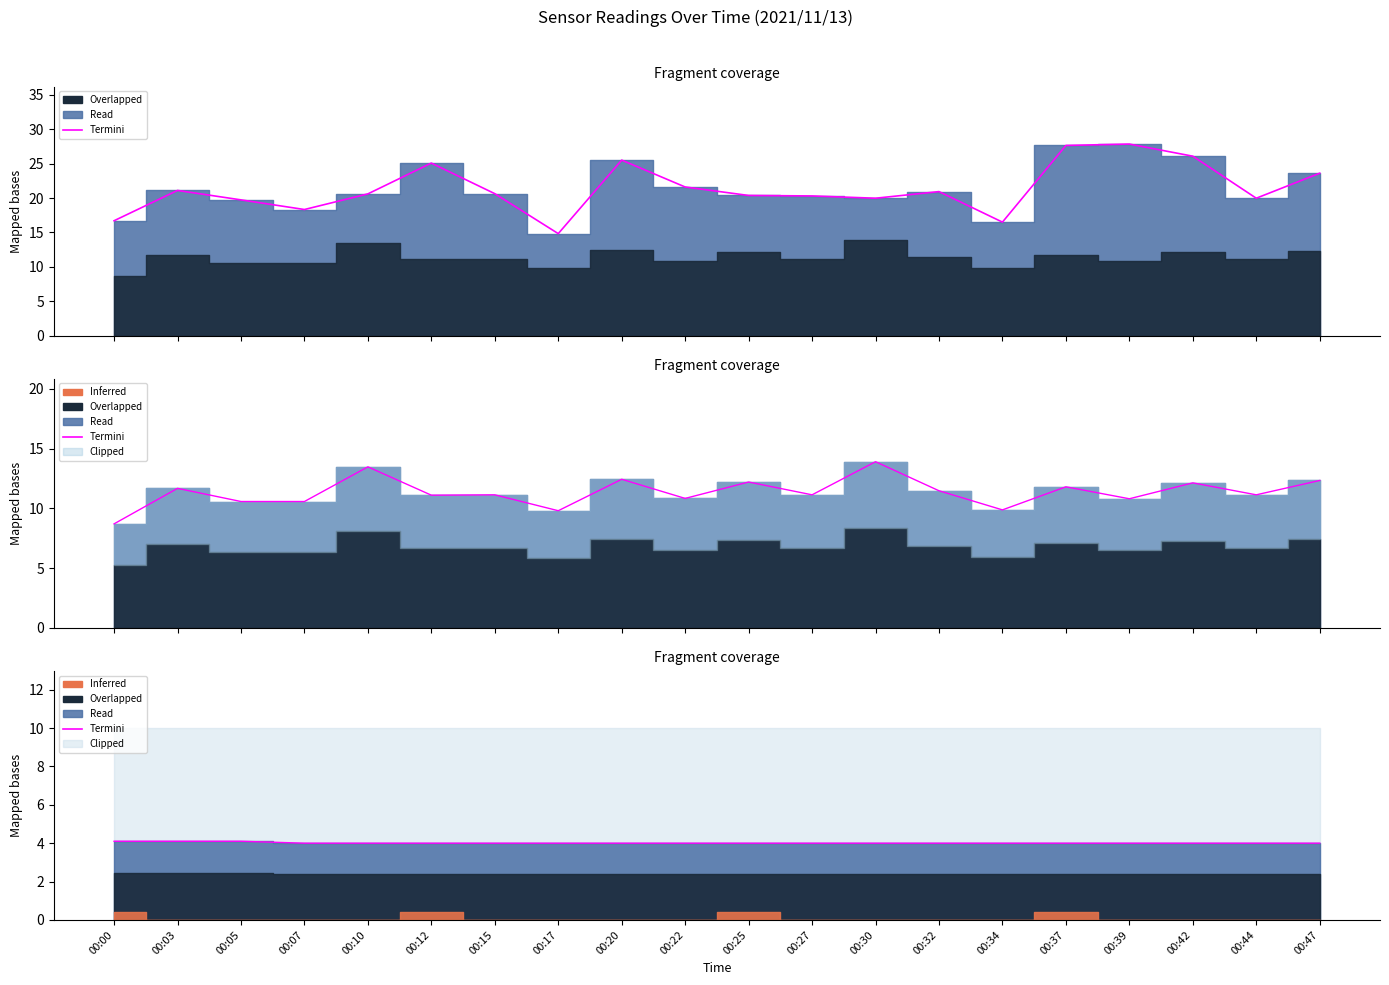

Which category has the lowest value across all series?

00:07